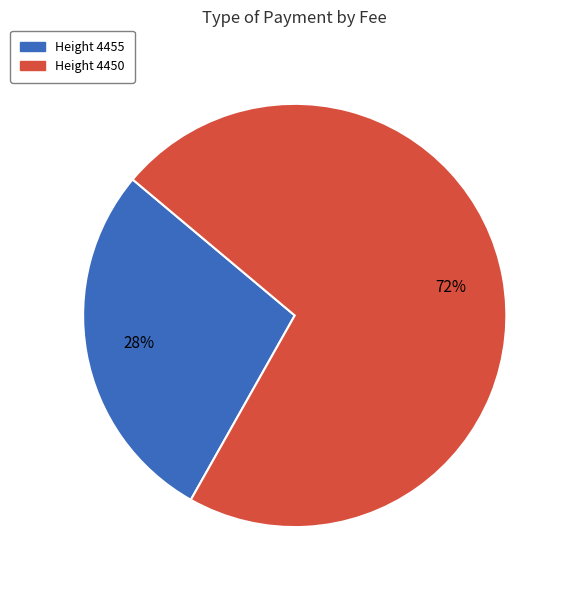

To the nearest percent, what is the average slice percentage?

50%